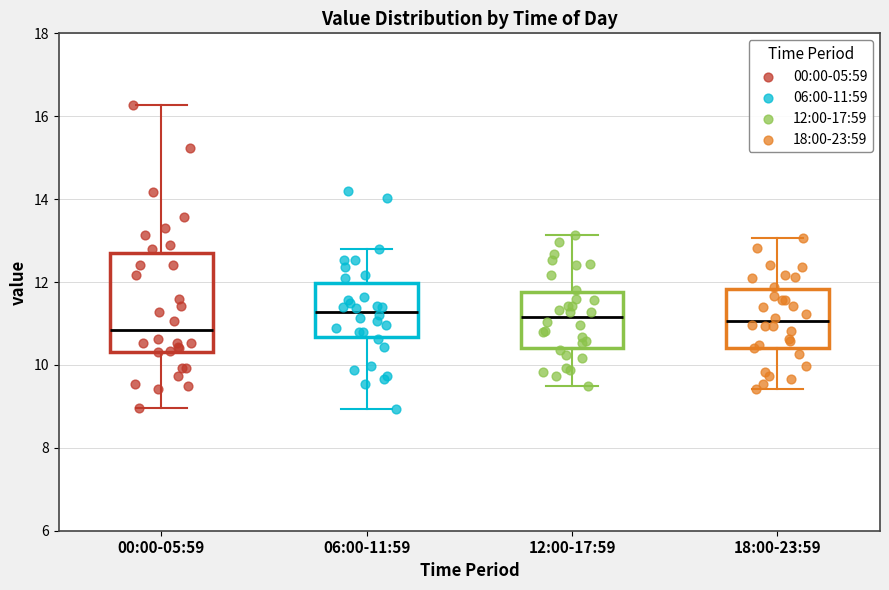

Reading left to right, transcribe this box plot: for each box, give where its median line is, the range the box spans, and where its two whiskers end, as read against the y-axis. The values are not printed on the chart, so give them approximately, as read against the axis.

00:00-05:59: median 10.8, box 10.4 to 12.8, whiskers 9.0 to 16.2
06:00-11:59: median 11.2, box 10.6 to 12.0, whiskers 9.0 to 12.8
12:00-17:59: median 11.2, box 10.4 to 11.8, whiskers 9.6 to 13.2
18:00-23:59: median 11.0, box 10.4 to 11.8, whiskers 9.4 to 13.0